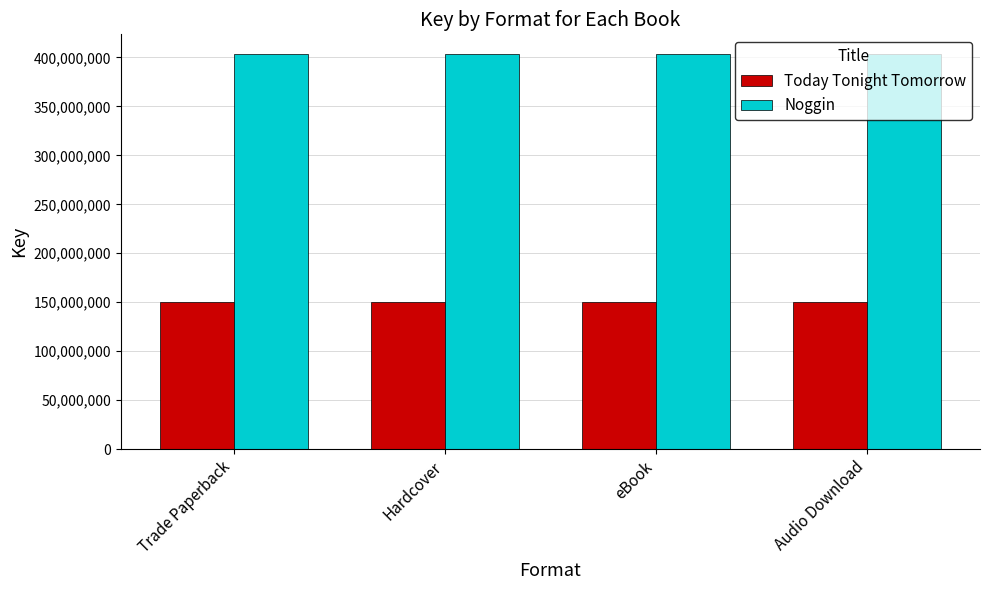

What is the lowest value of the Today Tonight Tomorrow series?

149926257